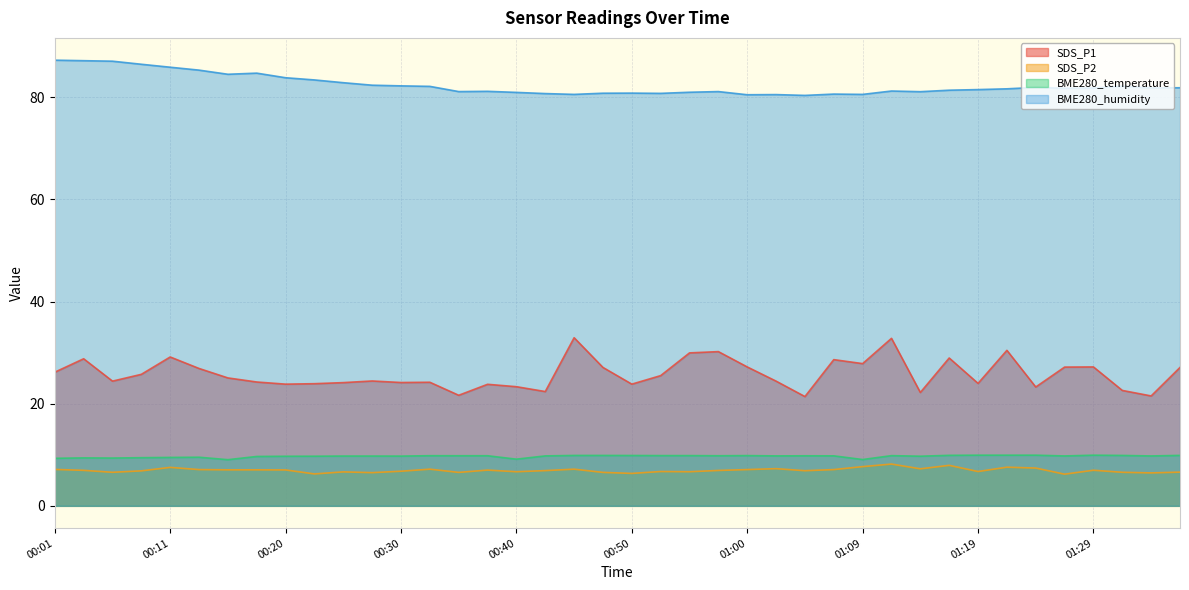

What is the difference between the highest and lowest values at 01:27?

75.6